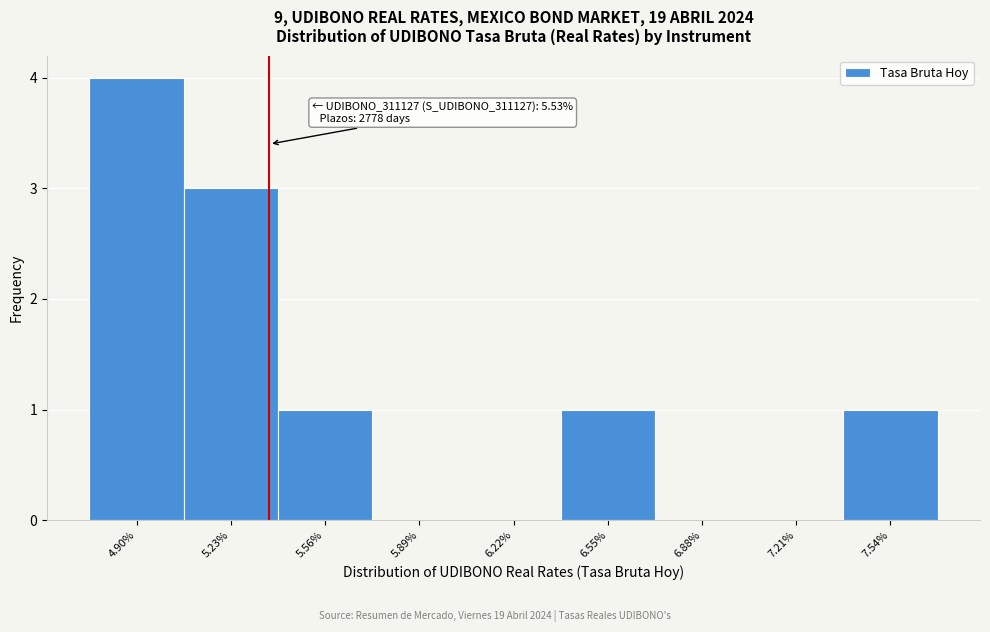

Reading right to left, transcribe all the data shown in this chart.

7.54%=1	7.21%=0	6.88%=0	6.55%=1	6.22%=0	5.89%=0	5.56%=1	5.23%=3	4.90%=4